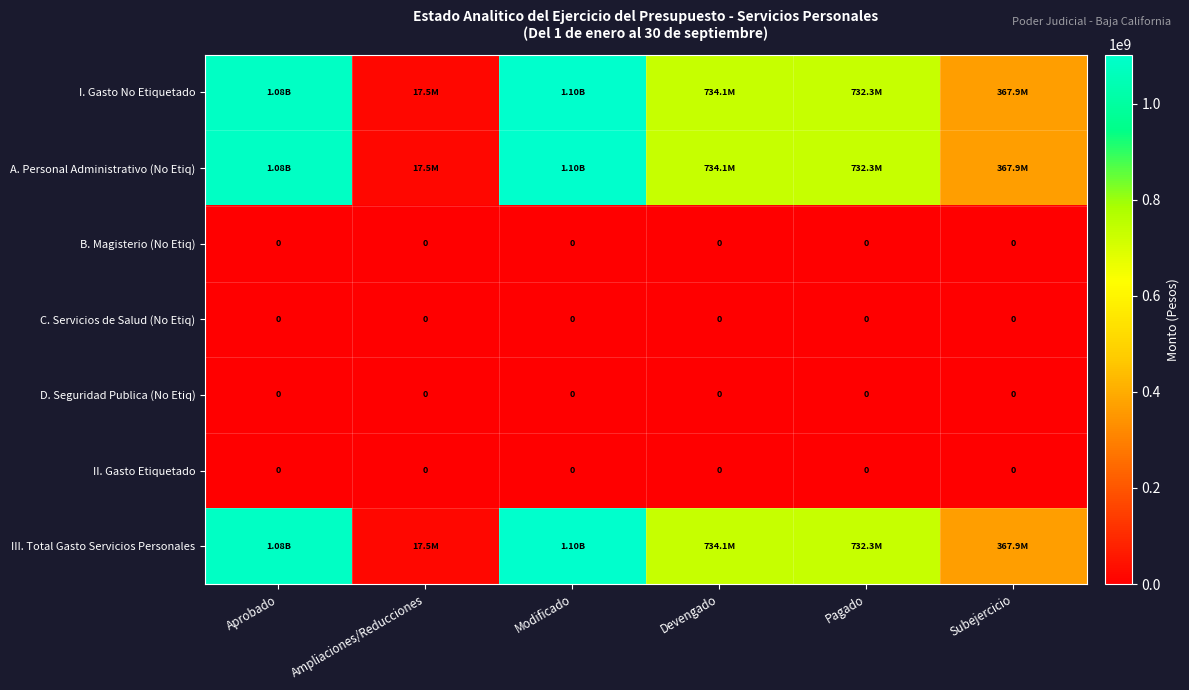

List the labels in order of B. Magisterio (No Etiq) value, smallest first.

Aprobado, Ampliaciones/Reducciones, Modificado, Devengado, Pagado, Subejercicio